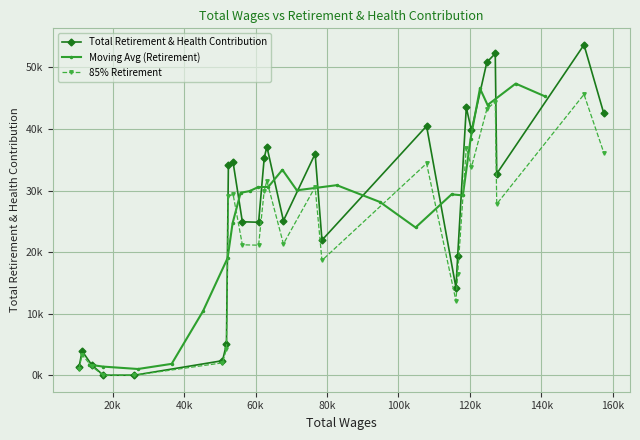

What is the change in value from 2 to 9?

+7744